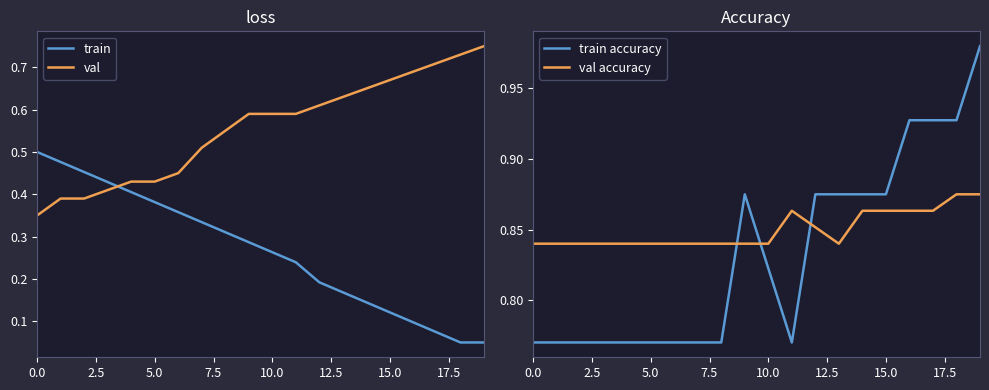

What is the difference between the maximum and minimum values in the val series?

0.4